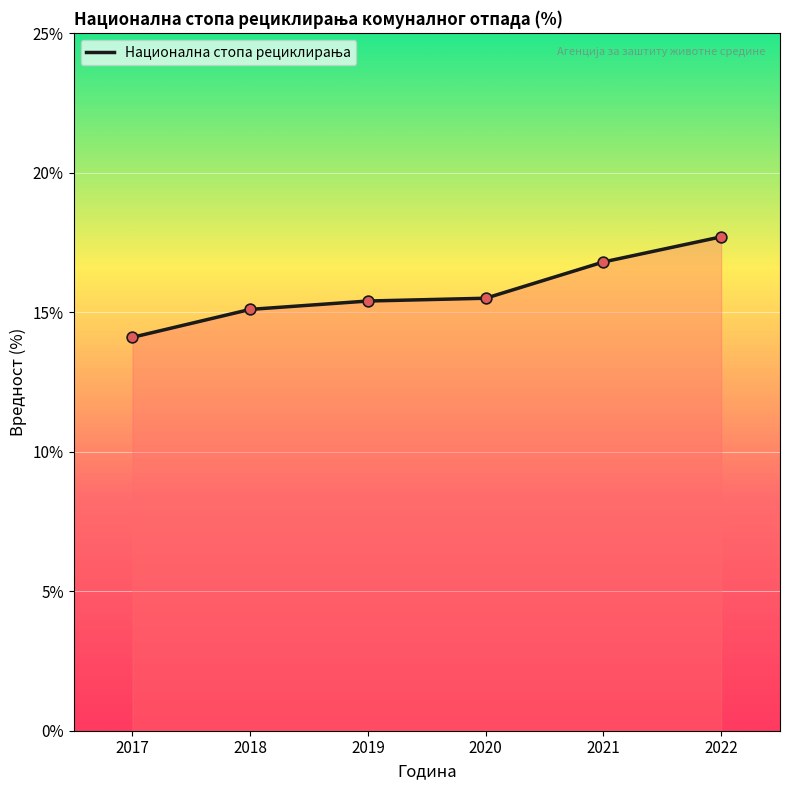

What is the change in value from 2019 to 2020?

+0.1